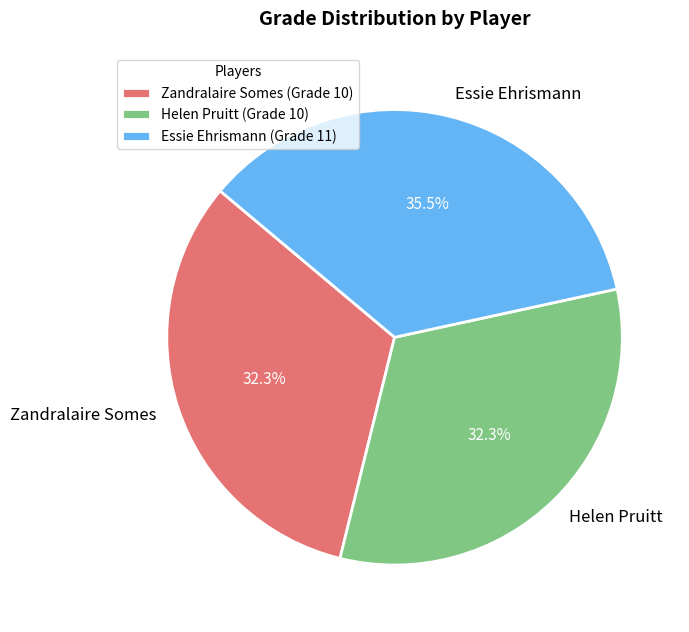

Between Essie Ehrismann and Zandralaire Somes, which is larger?

Essie Ehrismann